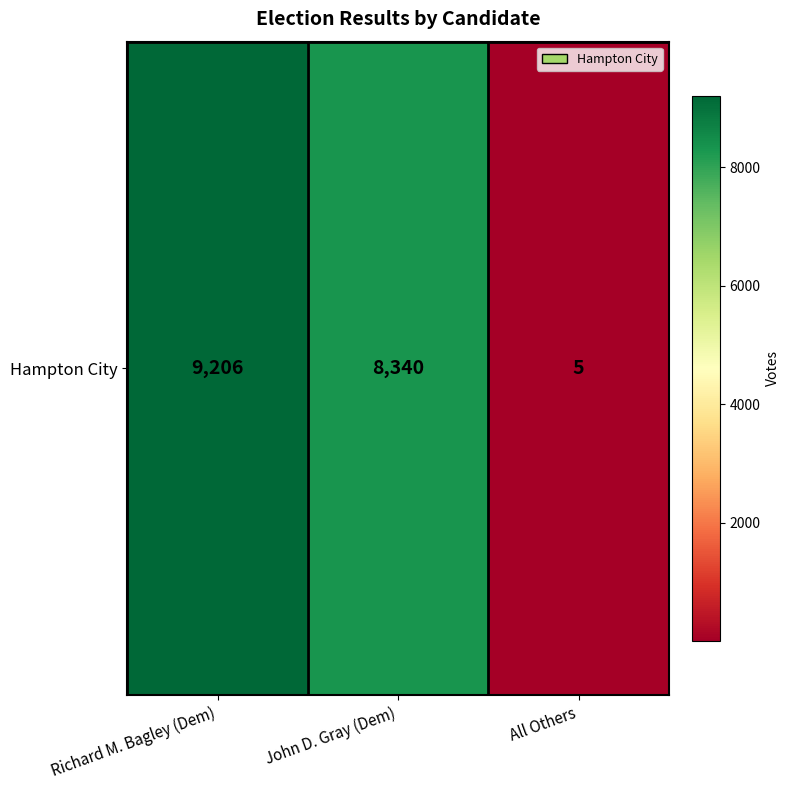

What is the maximum value shown in the chart?

9206